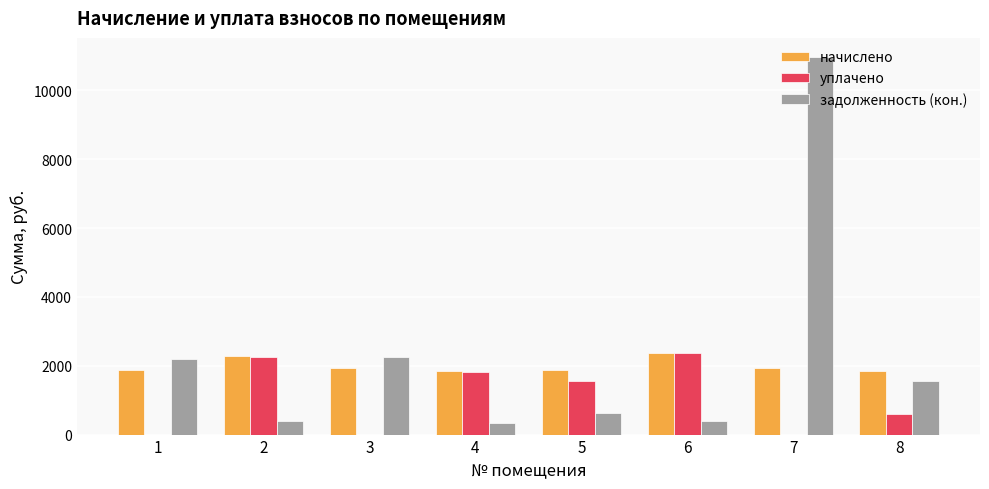

What is the greatest value displayed?

10976.7